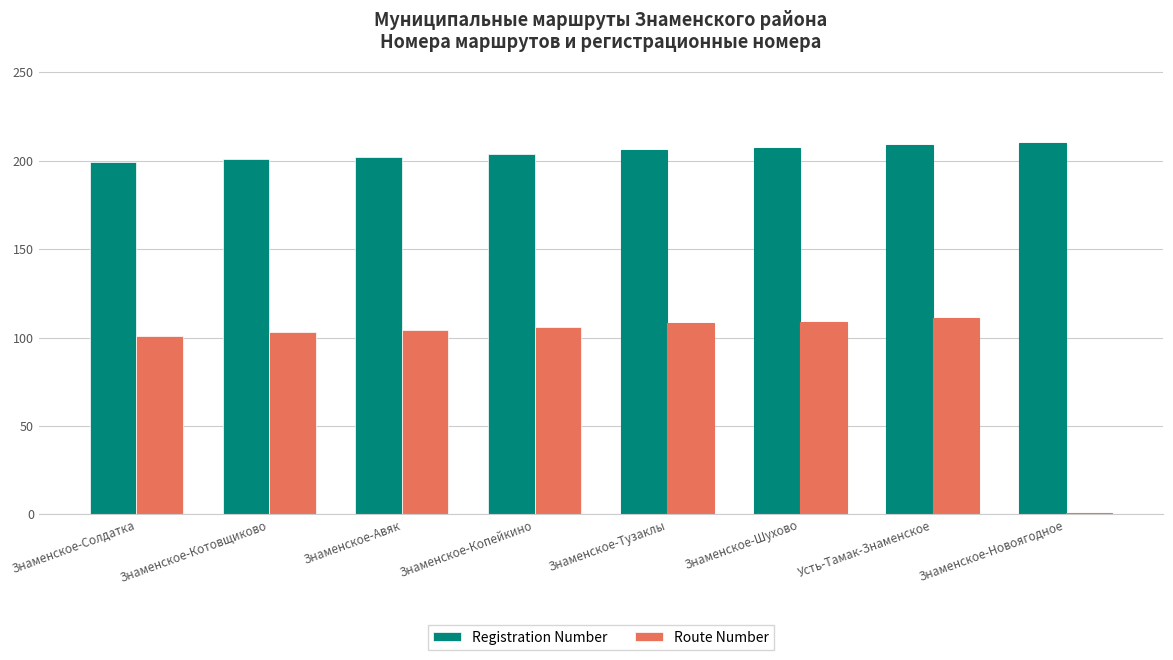

What are all the series names shown in the legend?

Registration Number, Route Number